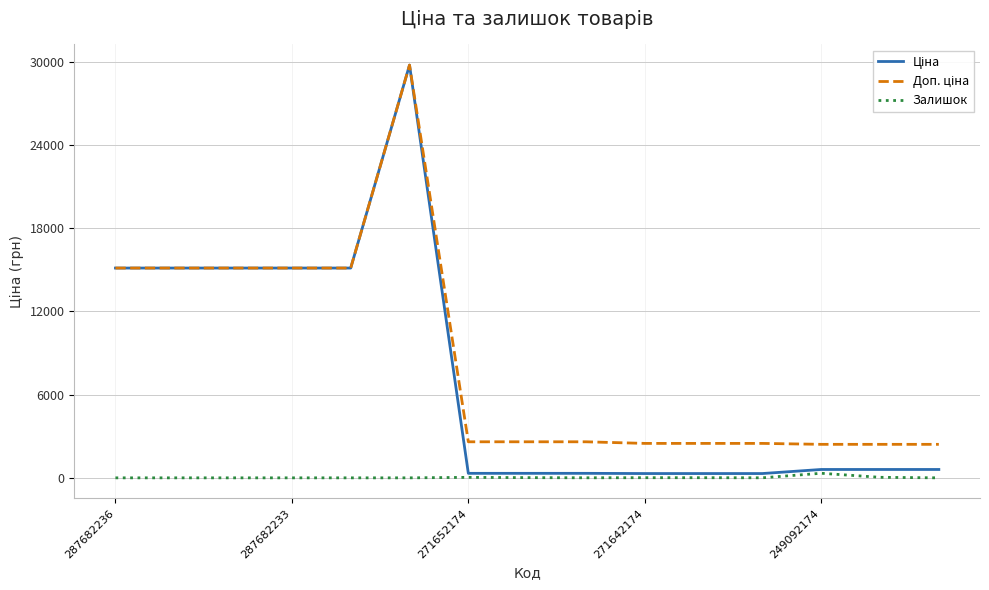

Does the chart have visible grid lines?

Yes